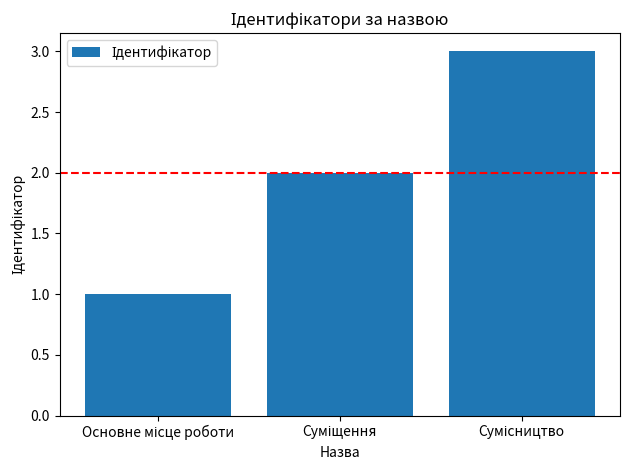

What is the greatest value displayed?

3